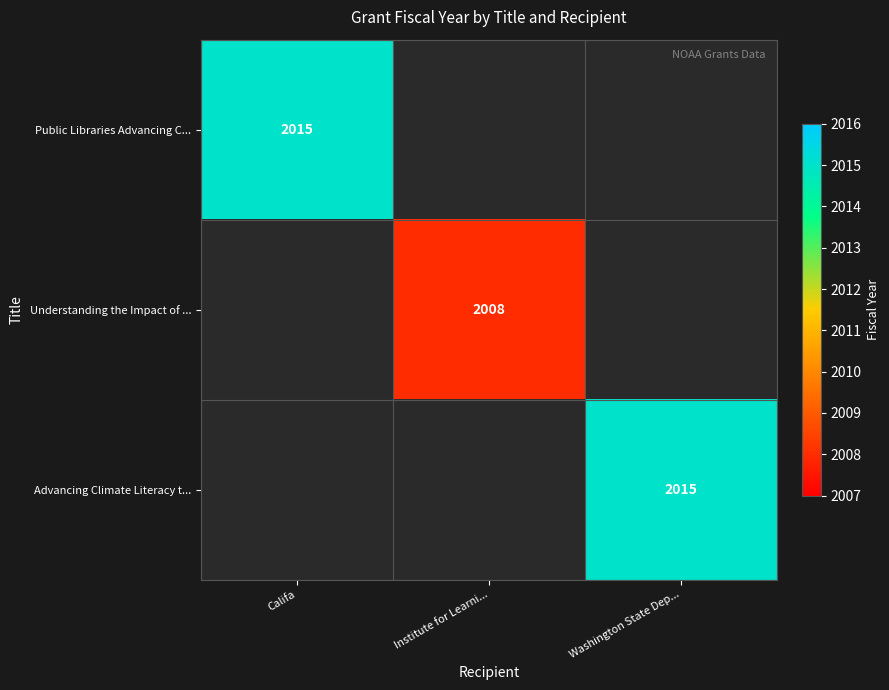

The Understanding the Impact of ... series shows 3203 at Institute for Learni.... True or false?

False